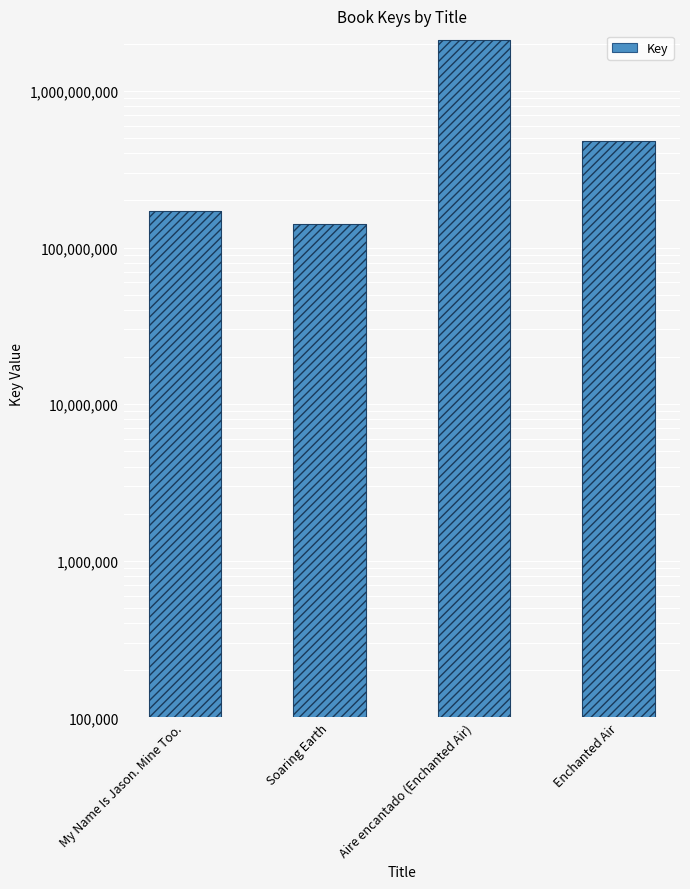

What is the label of the 1st bar from the right?

Enchanted Air